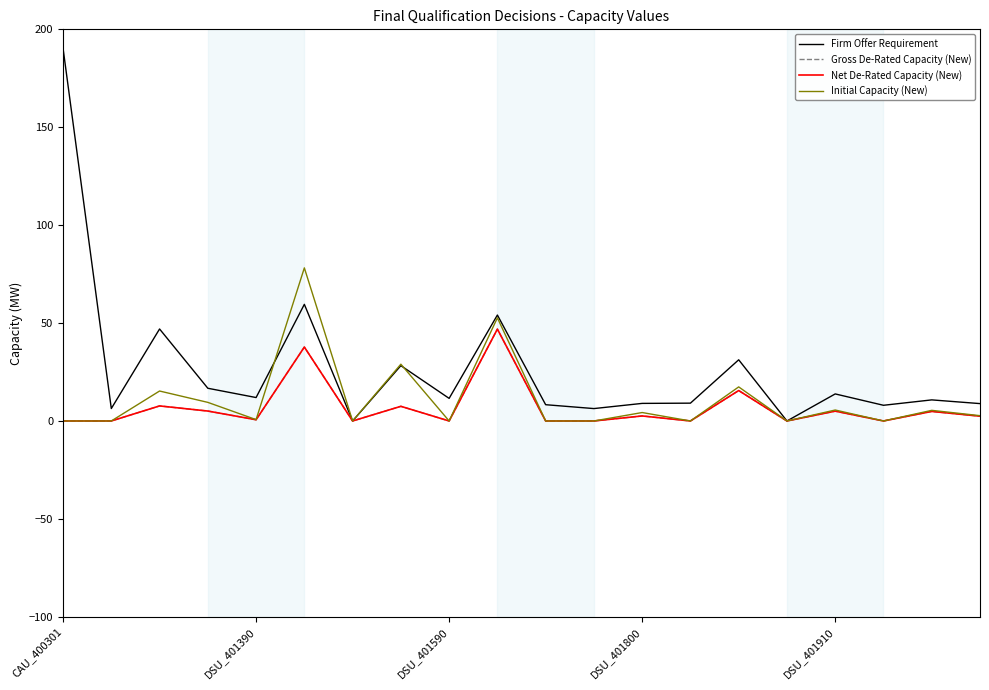

Which series has the widest spread of values?

Firm Offer Requirement